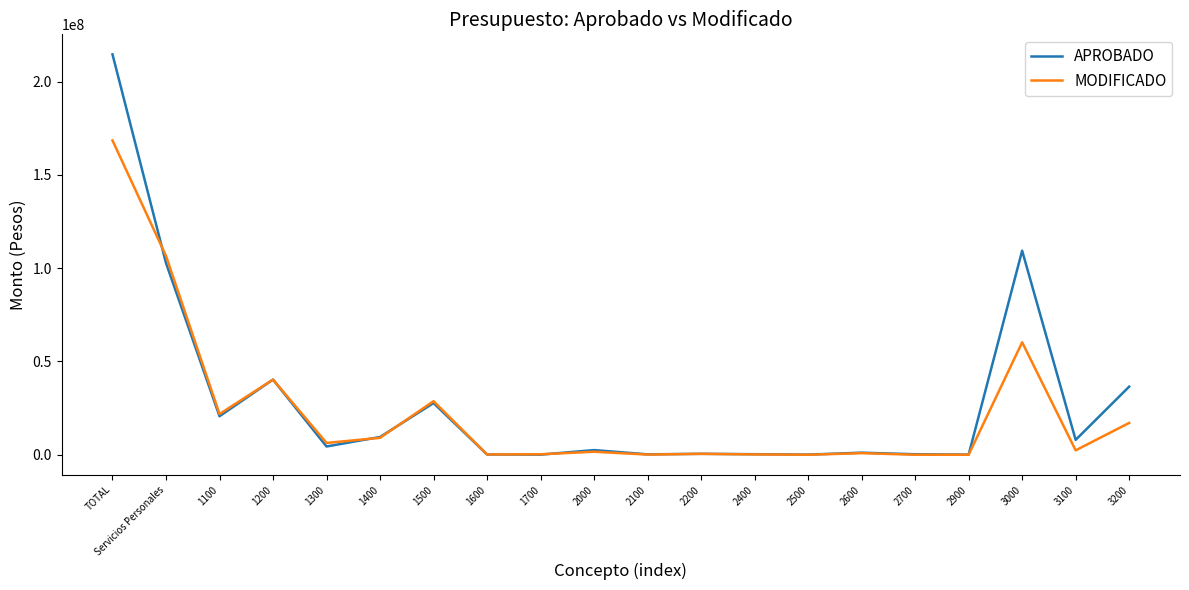

At how many categories does at least one series exceed 114075864?

1